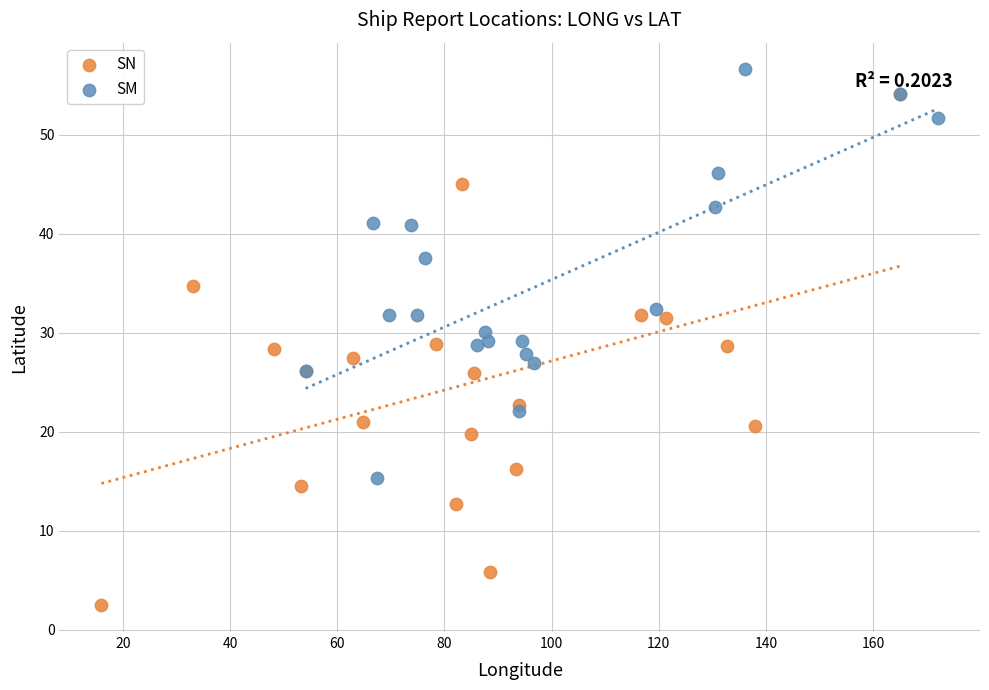

Which series has the largest Y range (max minus min)?

SN